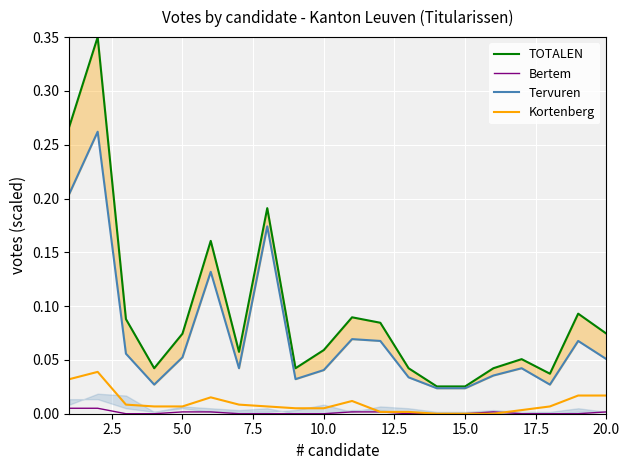

How many values in the Kortenberg series exceed 0?

17